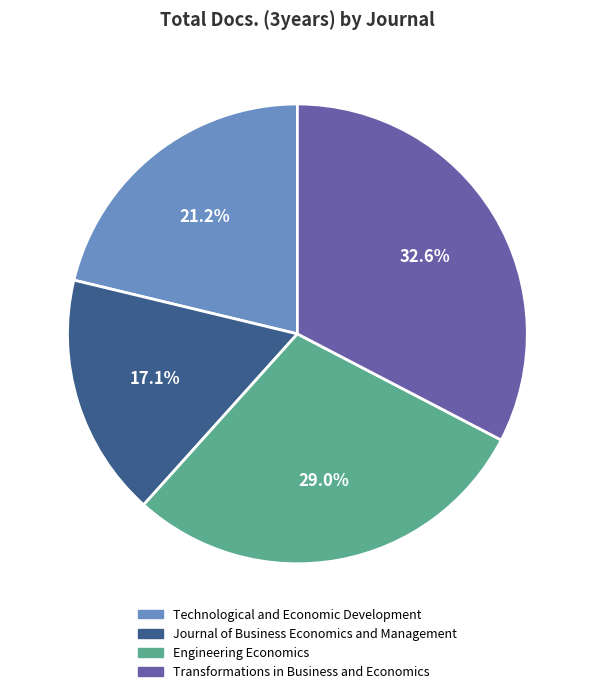

What percentage is the Engineering Economics slice, to the nearest percent?

29%